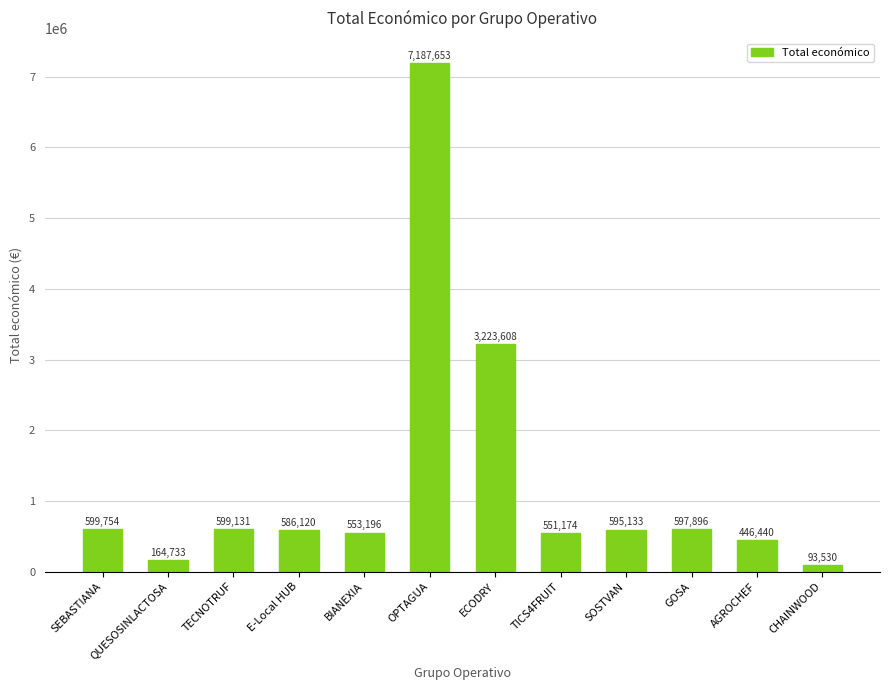

Is it true that the value at BIANEXIA is 290868?

False